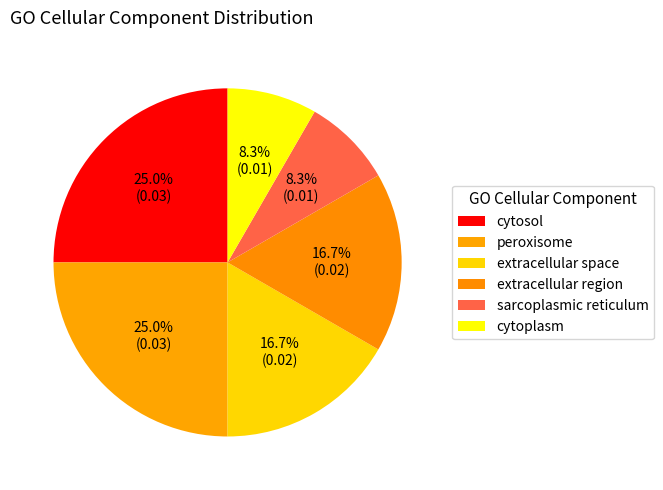

Count the number of slices in the pie.

6